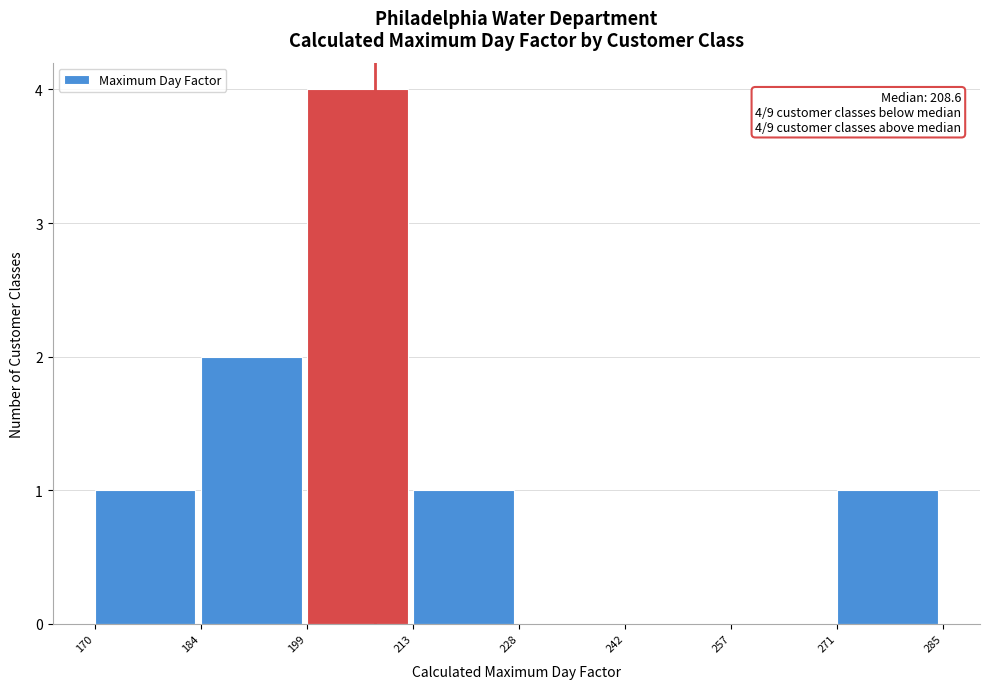

Over which range of the x-axis is the bar tallest?

199 to 213